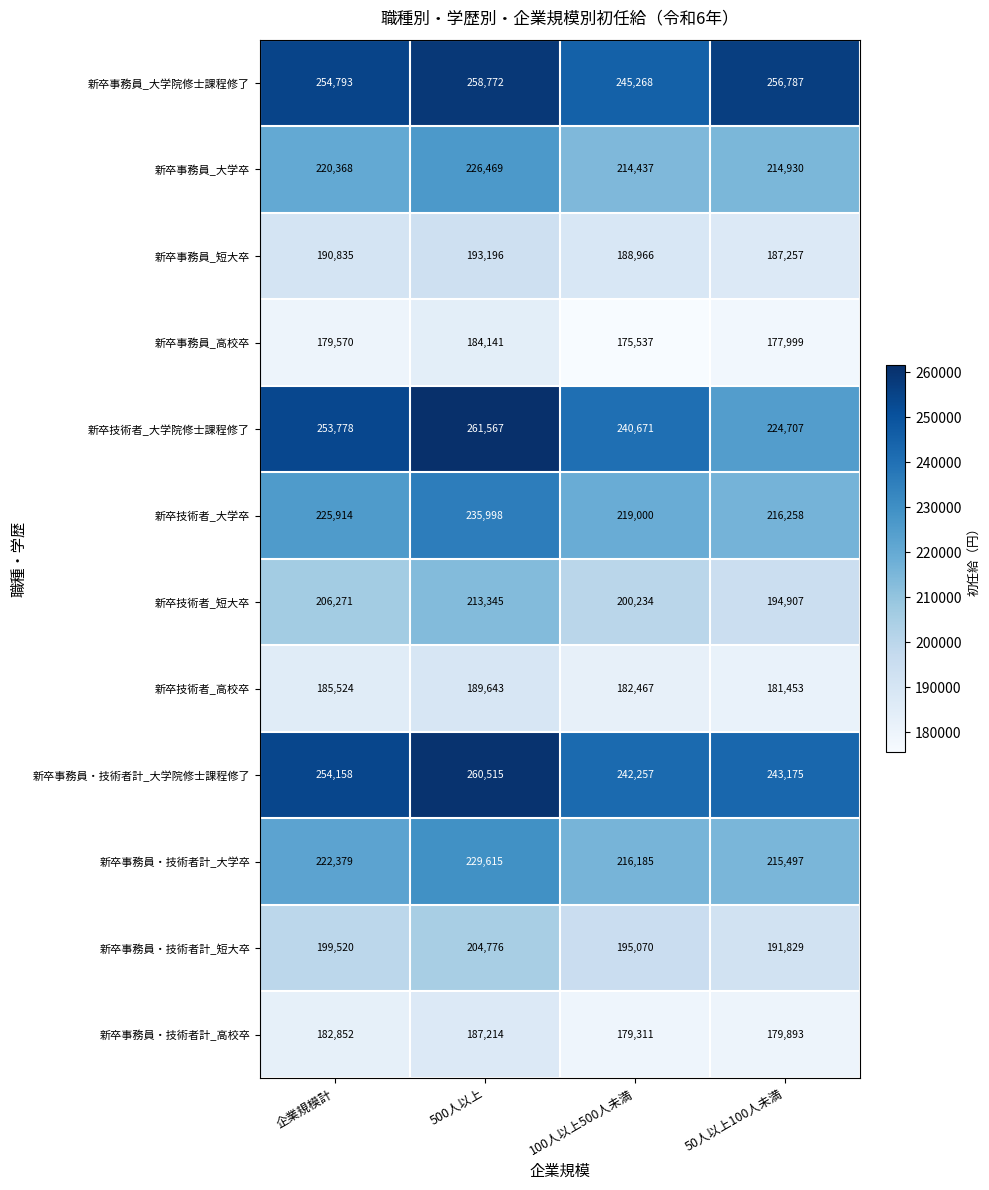

How many distinct data groups are displayed?

12